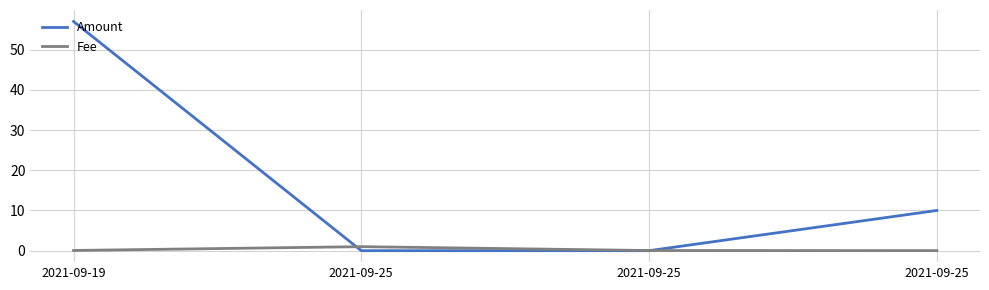

Does the chart have visible grid lines?

Yes